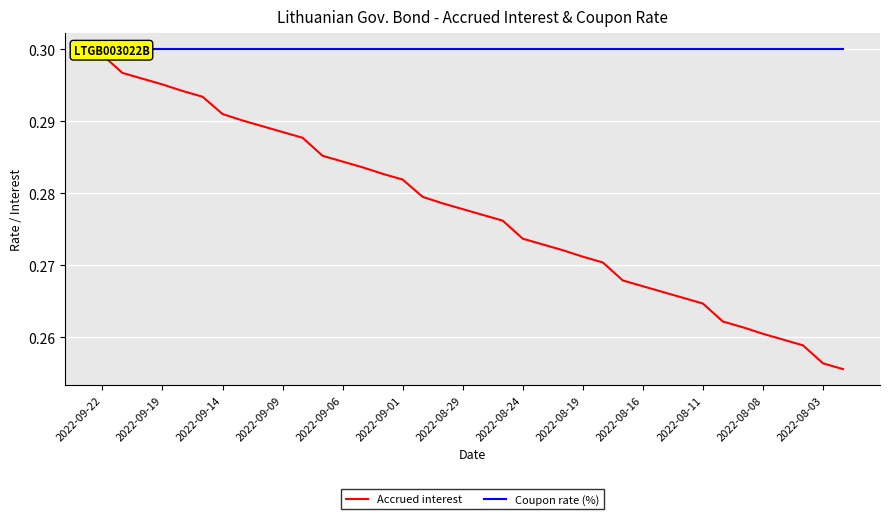

At 29, list the series in order from smallest to largest.

Accrued interest, Coupon rate (%)